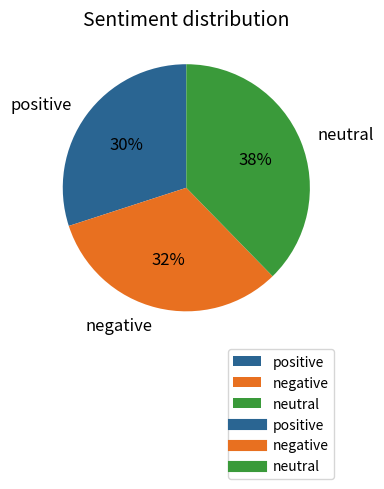

True or false: negative accounts for 32% of the total.

True